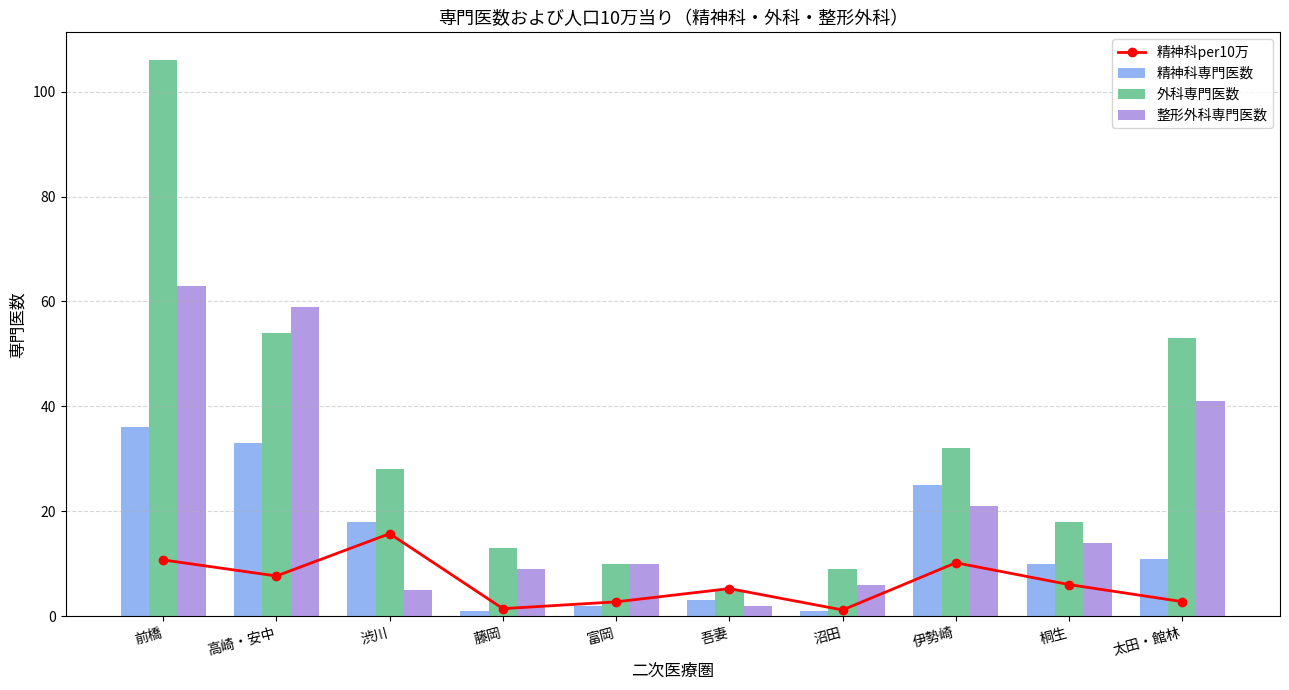

What is the sum of the 整形外科専門医数 values at 前橋 and 沼田?

69